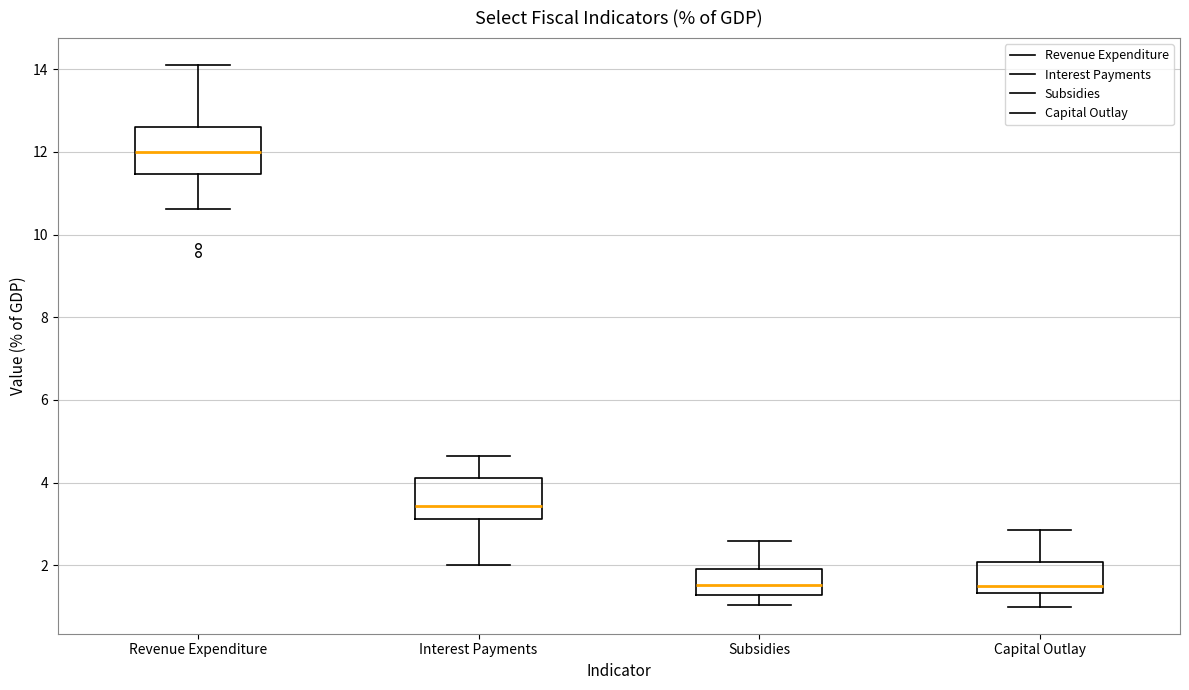

Reading left to right, transcribe this box plot: for each box, give where its median line is, the range the box spans, and where its two whiskers end, as read against the y-axis. The values are not printed on the chart, so give them approximately, as read against the axis.

Revenue Expenditure: median 12.0, box 11.4 to 12.6, whiskers 10.6 to 14.2
Interest Payments: median 3.4, box 3.2 to 4.2, whiskers 2.0 to 4.6
Subsidies: median 1.6, box 1.2 to 2.0, whiskers 1.0 to 2.6
Capital Outlay: median 1.6, box 1.4 to 2.0, whiskers 1.0 to 2.8